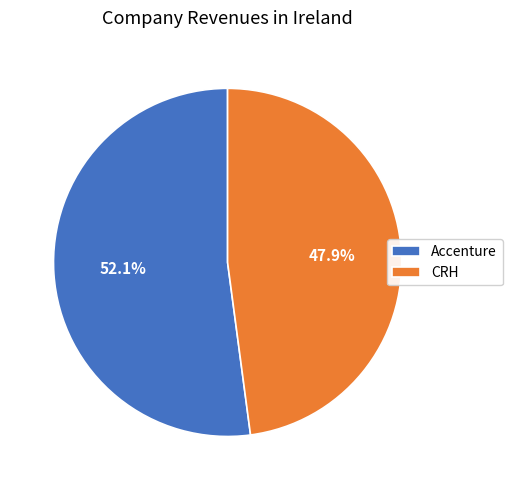

Which has a higher value, Accenture or CRH?

Accenture